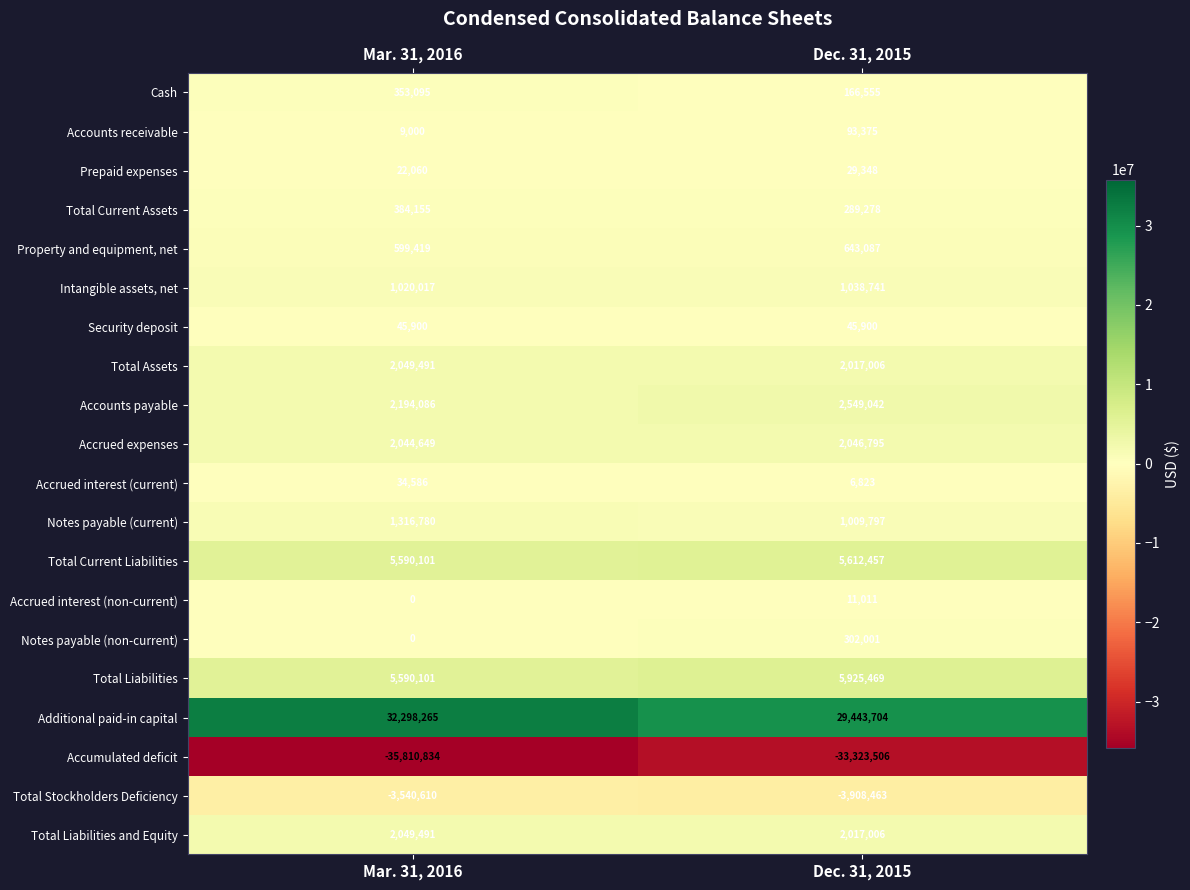

Rank the categories by Accrued interest (current) value from highest to lowest.

Mar. 31, 2016, Dec. 31, 2015